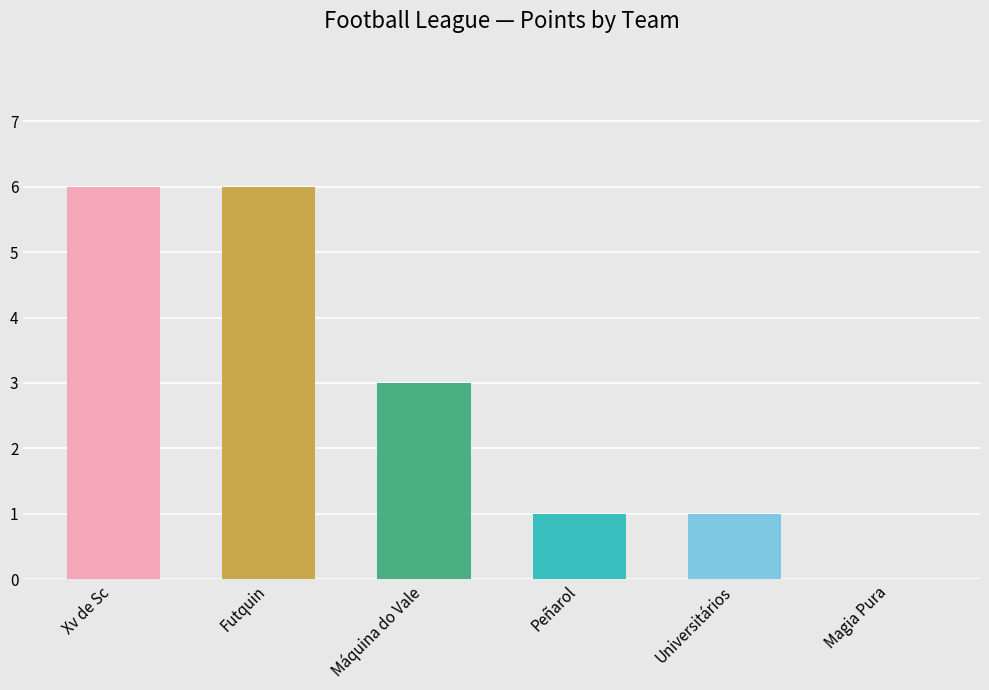

Count the number of data series in this chart.

1